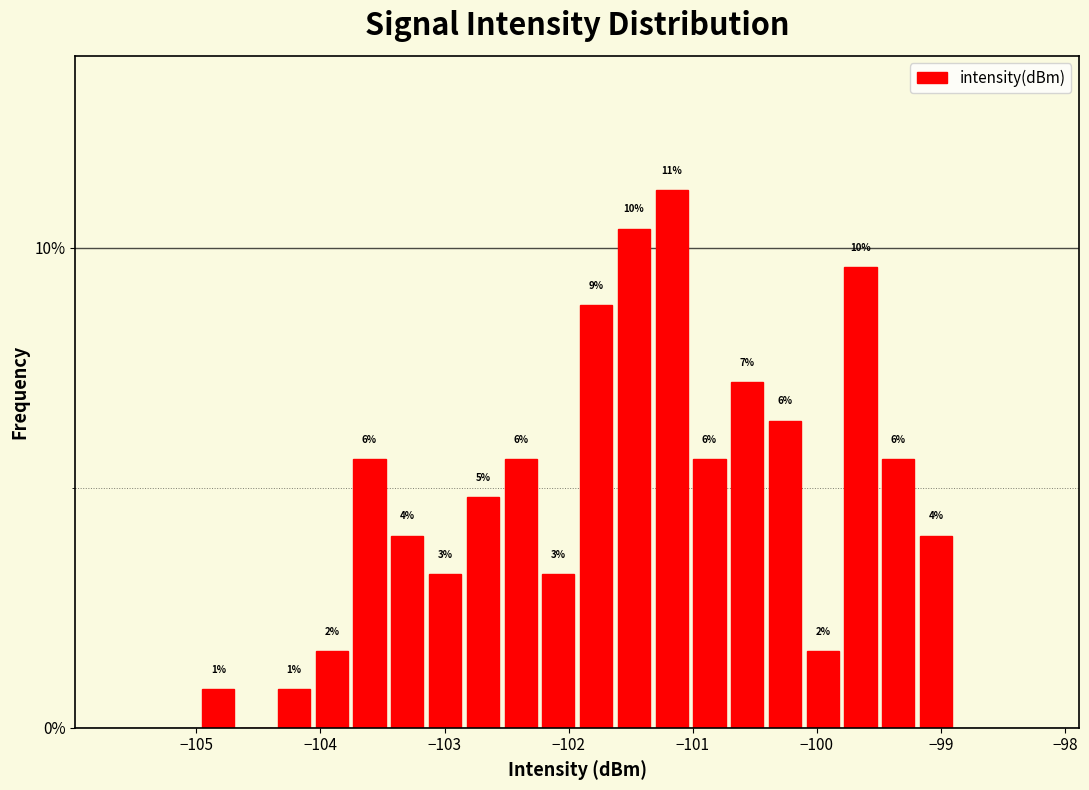

Around what value on the x-axis is the tallest bar? Give the approximate position of its centre, as read against the axis.

-101.2